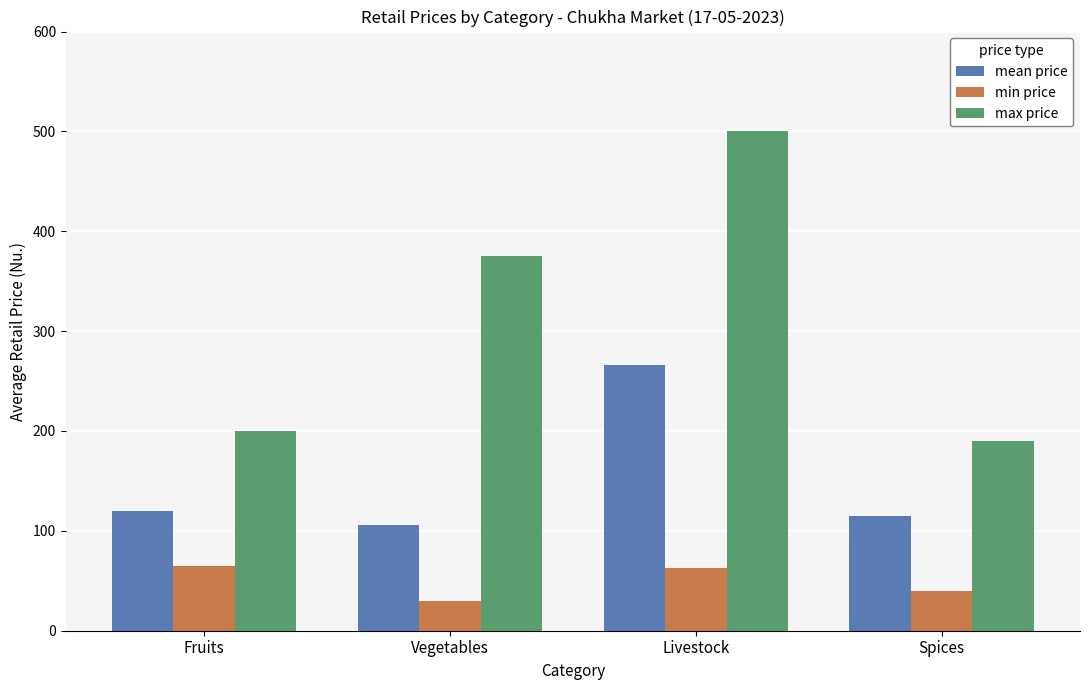

Reading left to right, transcribe all the data shown in this chart.

mean price: Fruits=120.0	Vegetables=105.9	Livestock=266.1	Spices=115.0
min price: Fruits=65.0	Vegetables=30.0	Livestock=62.5	Spices=40.0
max price: Fruits=200.0	Vegetables=375.0	Livestock=500.0	Spices=190.0